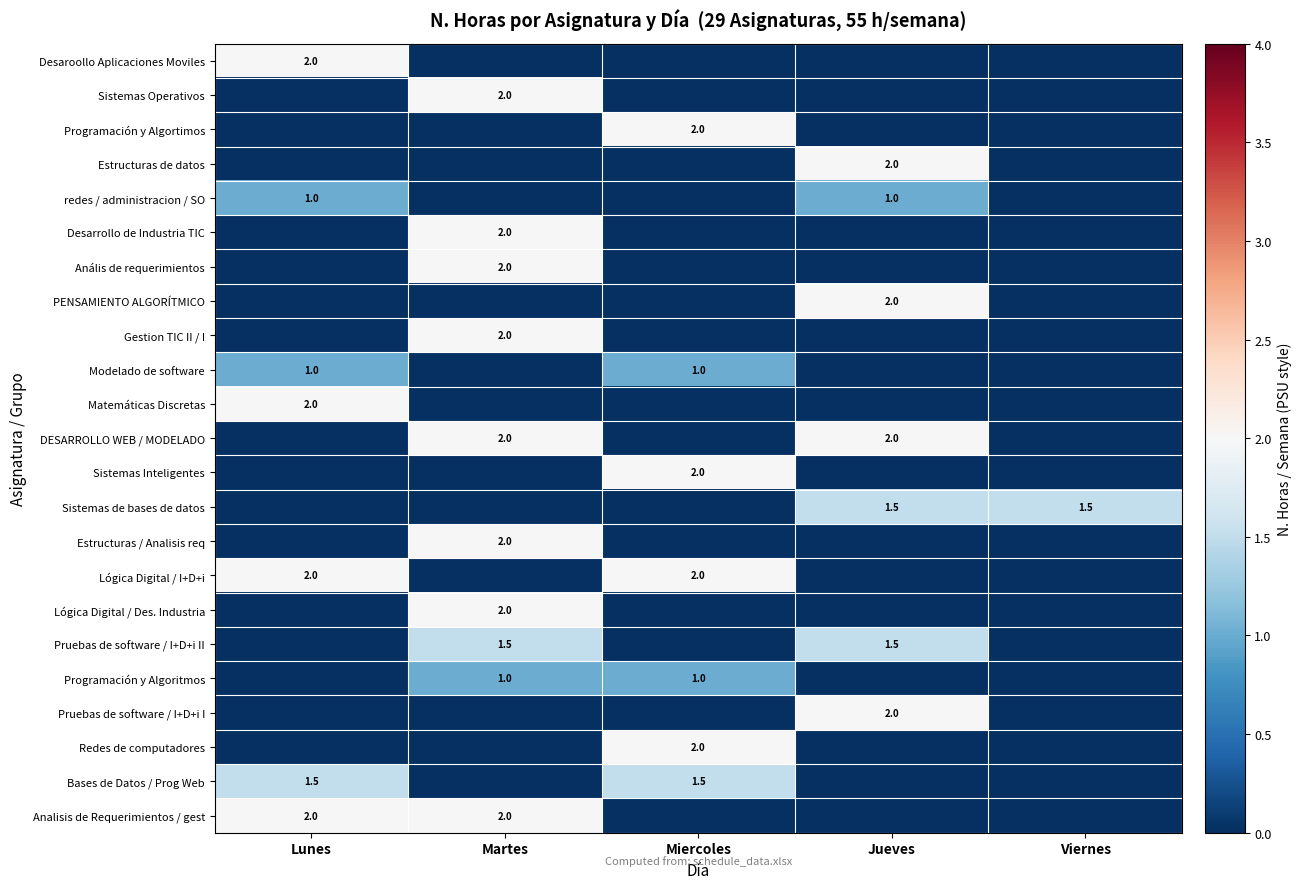

The Desarrollo de Industria TIC series shows 1.2 at Martes. True or false?

False